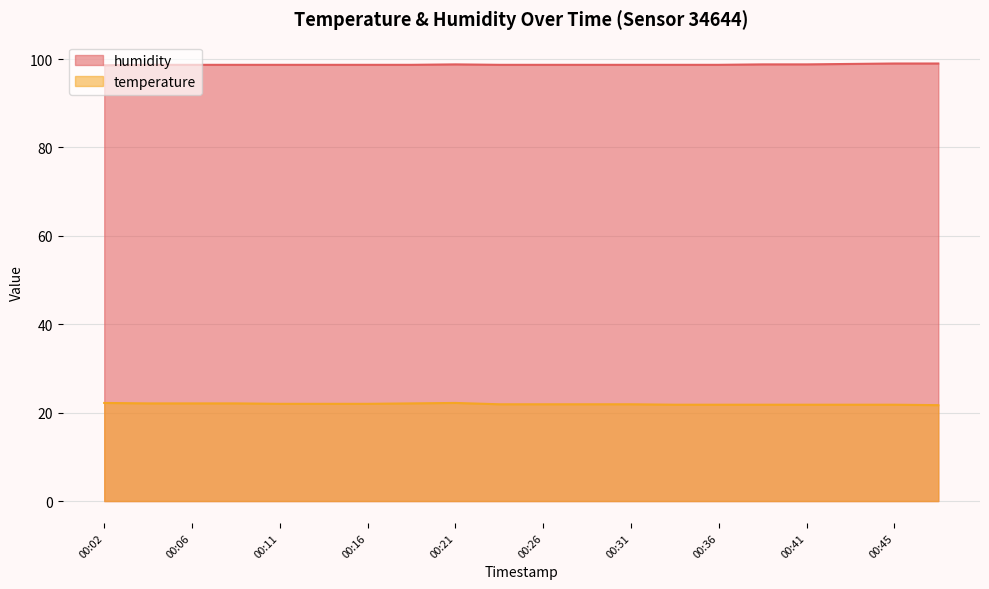

What is the greatest value displayed?

99.0